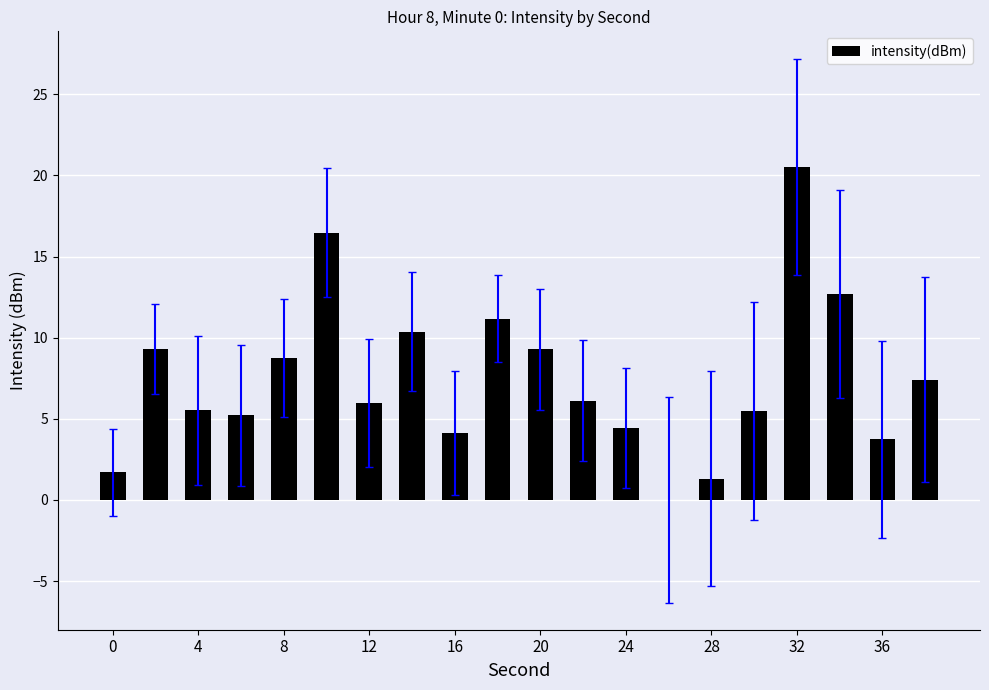

What is the maximum value shown in the chart?

20.5